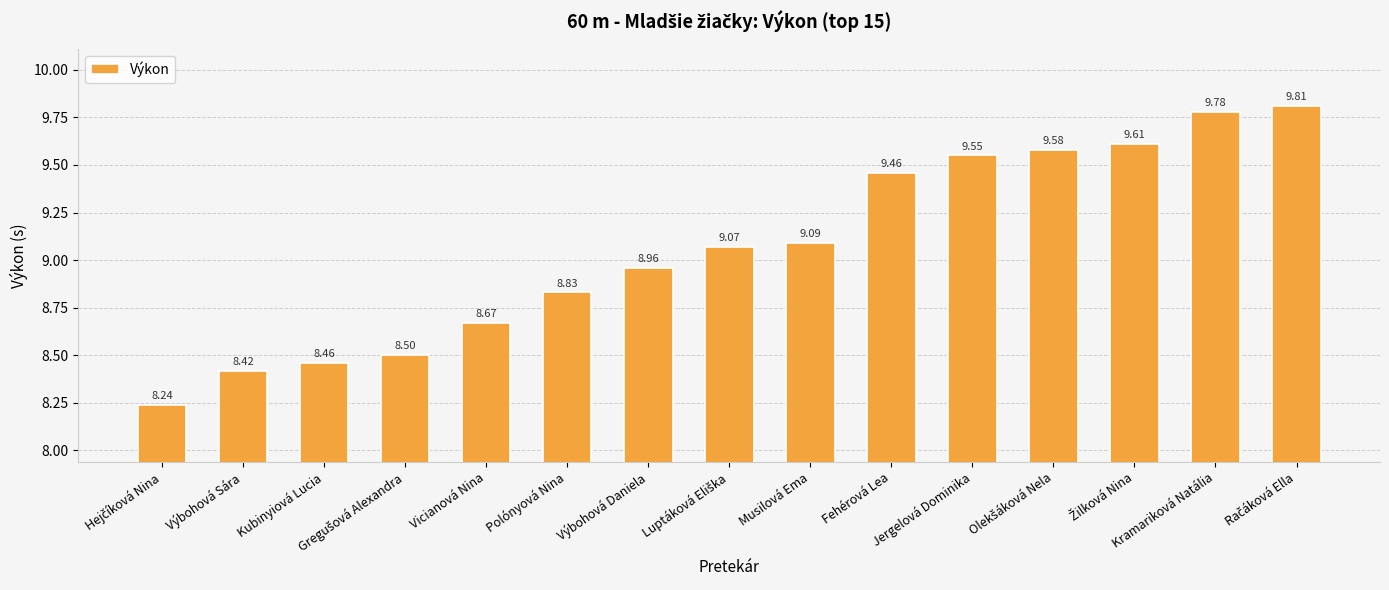

What is the difference between the second highest and minimum values?

1.5